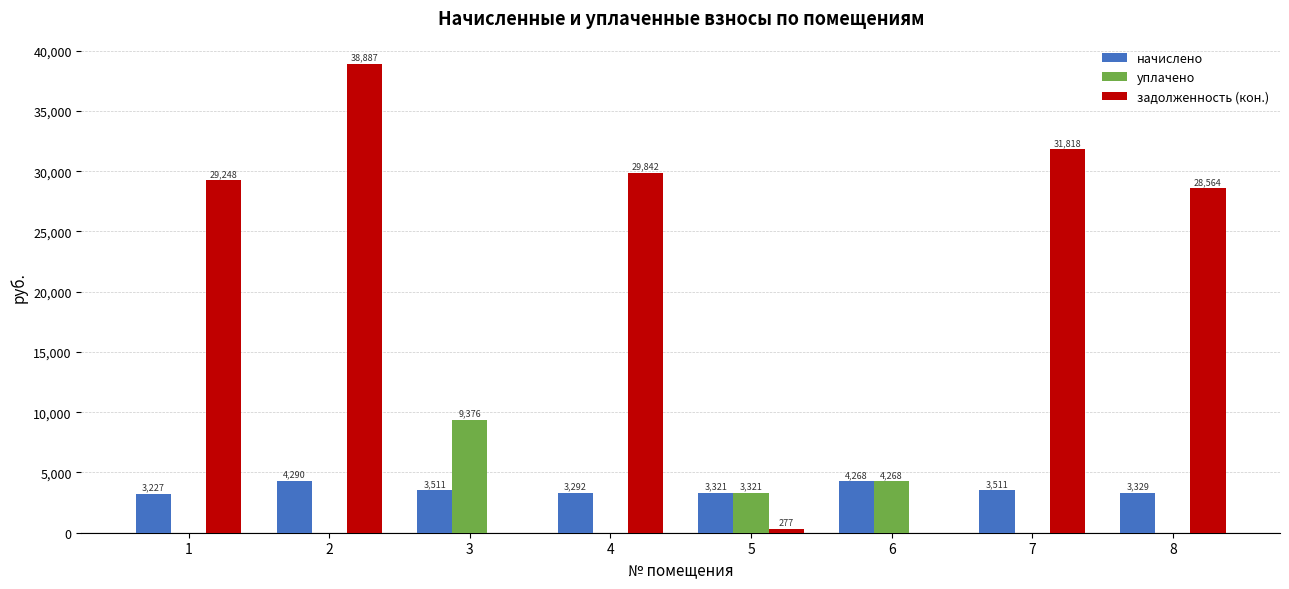

Which category has the highest value in the начислено series?

2